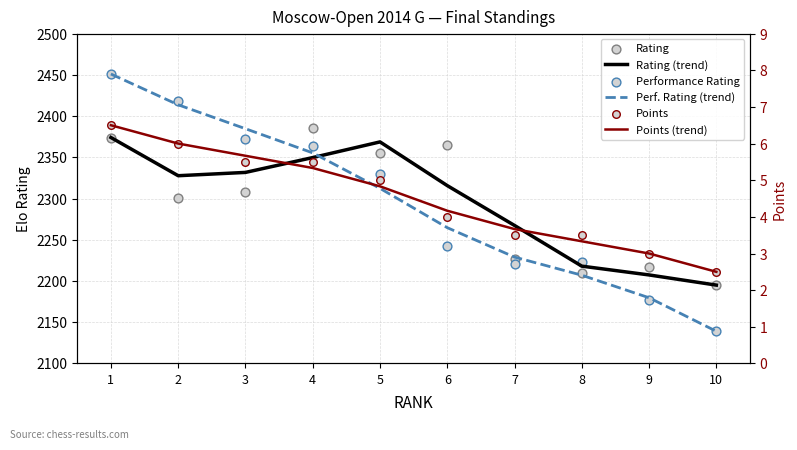

Which series contains the highest Y value?

Perf. Rating (trend)